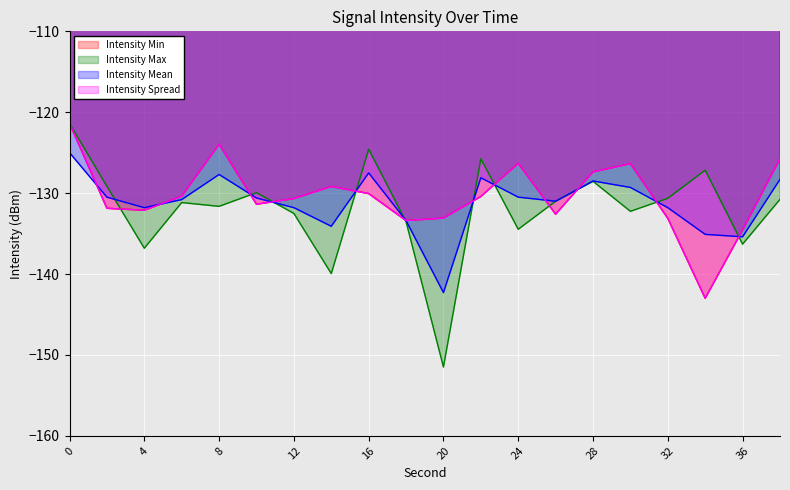

How many categories are shown in the chart?

20